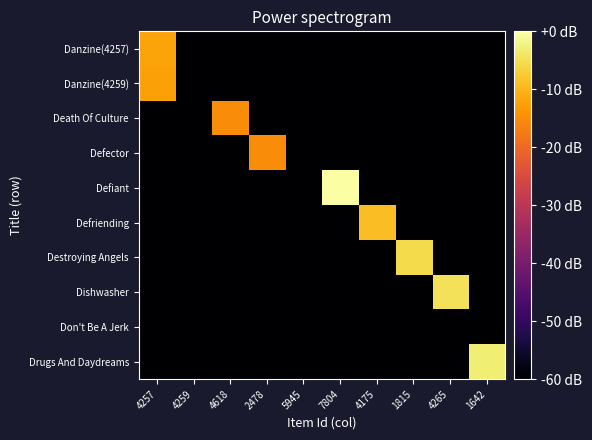

Rank the series by their maximum value, from highest to lowest.

Defiant, Drugs And Daydreams, Dishwasher, Destroying Angels, Defriending, Danzine(4257), Danzine(4259), Death Of Culture, Defector, Don't Be A Jerk